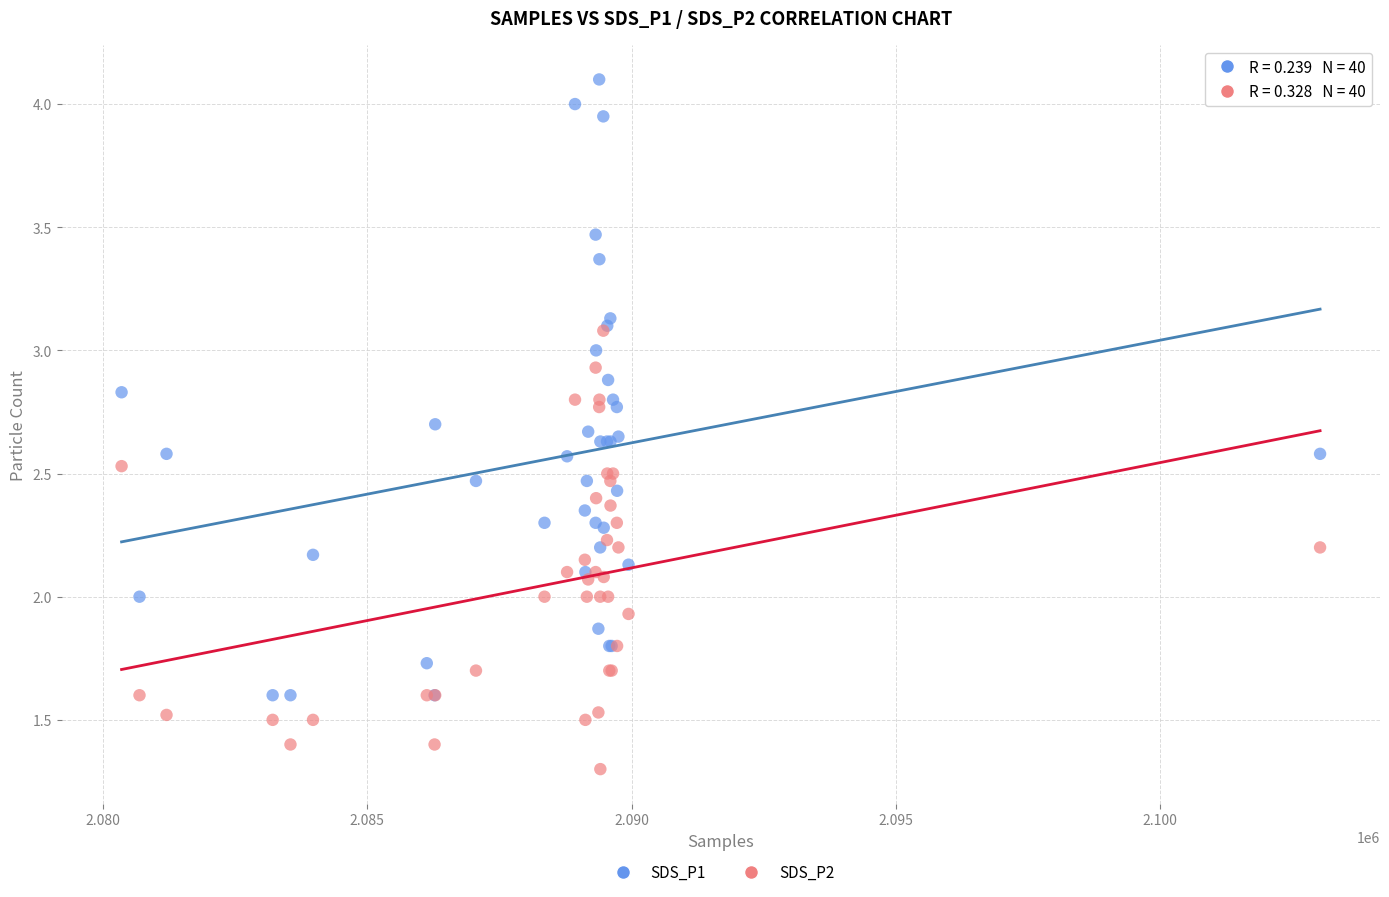

Which series reaches the maximum Y coordinate?

SDS_P1